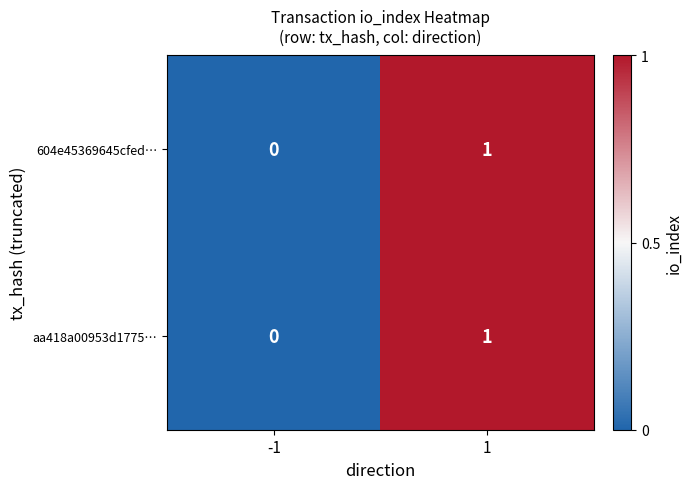

Reading left to right, list all the values displayed in this chart.

604e45369645cfed…: -1=0	1=1
aa418a00953d1775…: -1=0	1=1